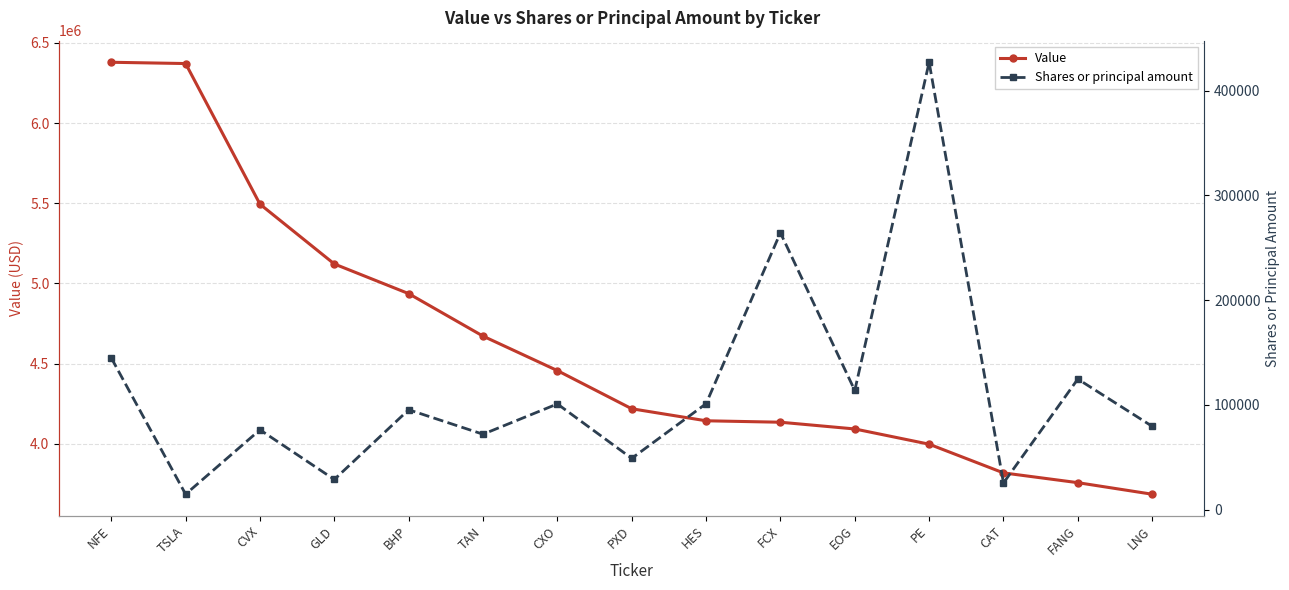

What is the maximum value for Value?

6379000